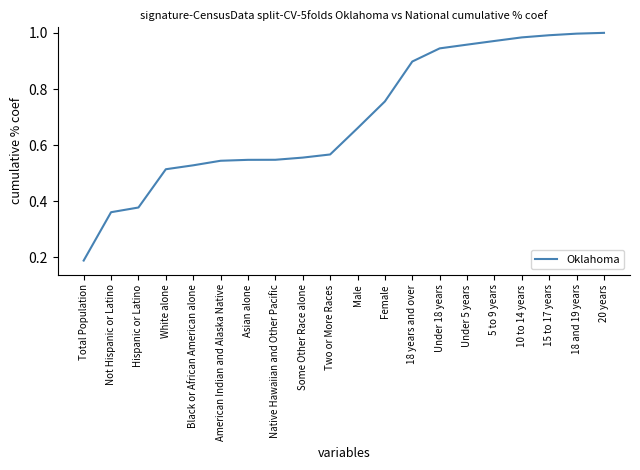

Where is the data nearest to the value 0?

Total Population